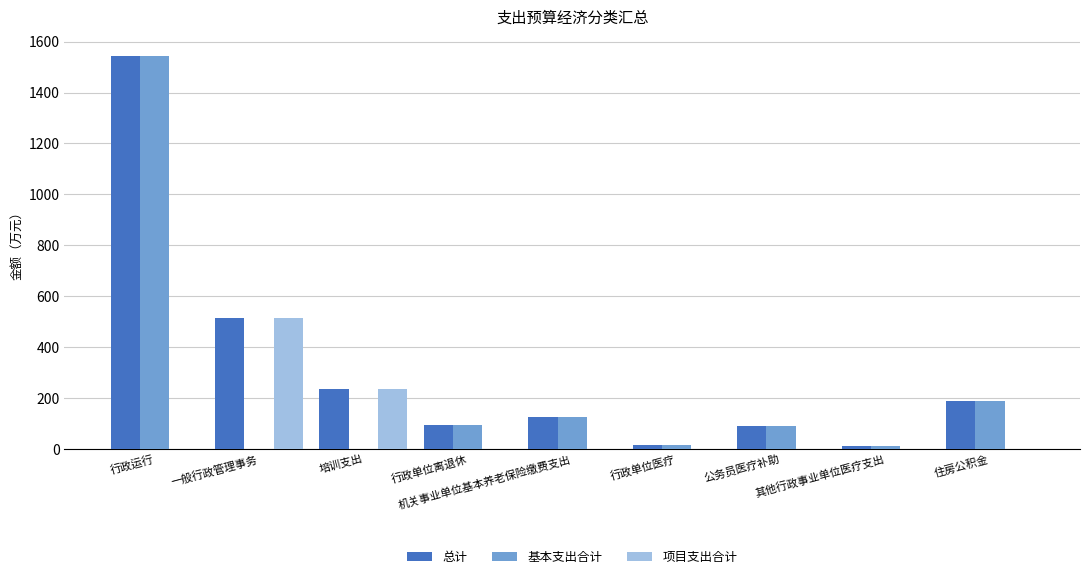

What is the sum of all 基本支出合计 values?

2064.3